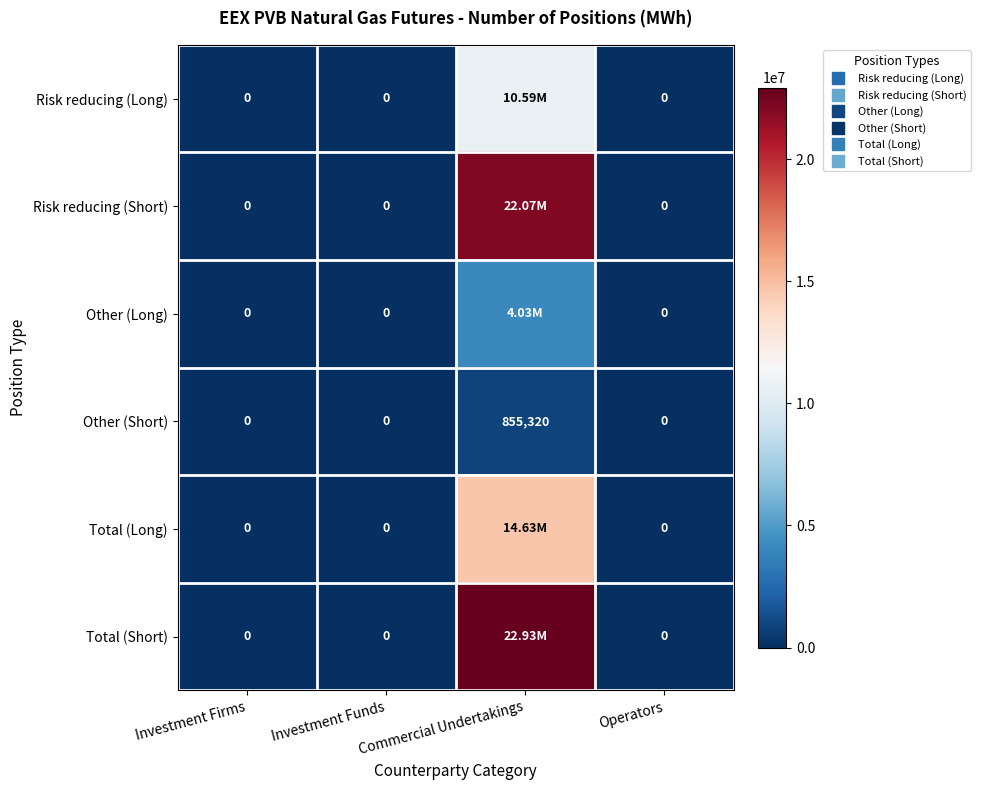

At how many categories does at least one series exceed 13788984?

1